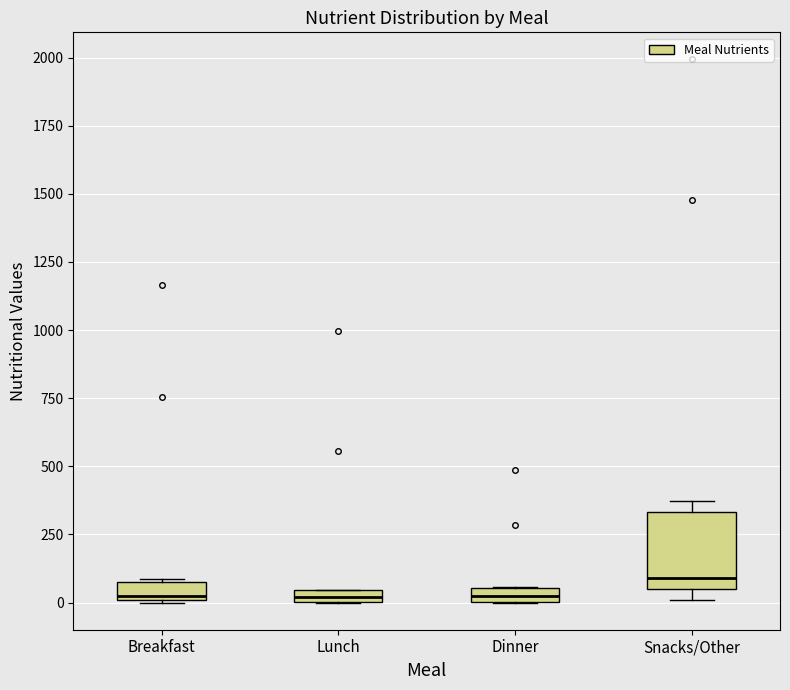

Where is the upper edge of the box for Lunch on the y-axis? The values are not printed on the chart, so give them approximately, as read against the axis.

50